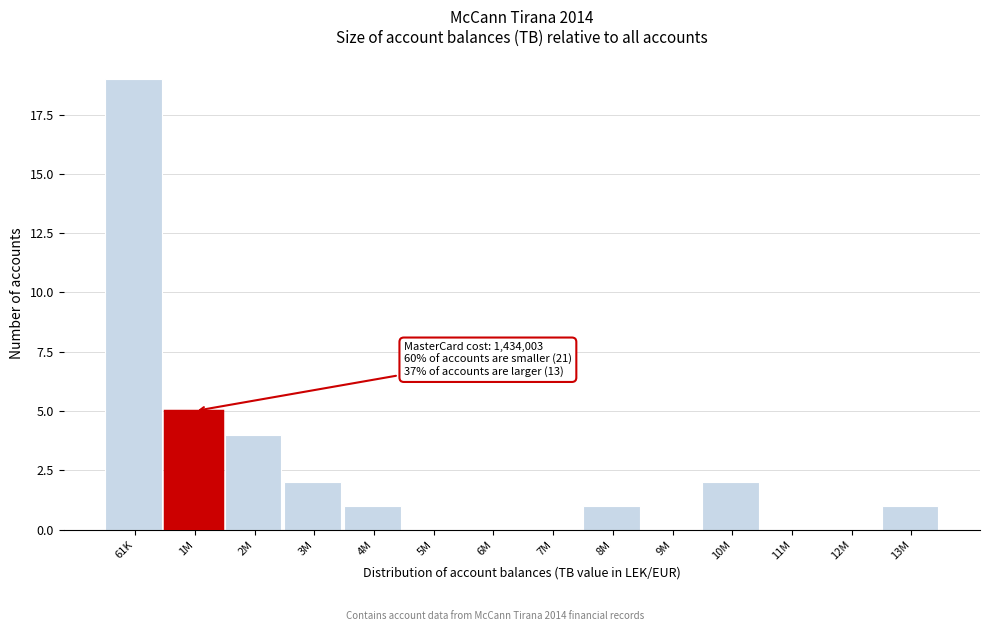

Reading right to left, list all the values displayed in this chart.

13M=1	12M=0	11M=0	10M=2	9M=0	8M=1	7M=0	6M=0	5M=0	4M=1	3M=2	2M=4	1M=5	61K=19